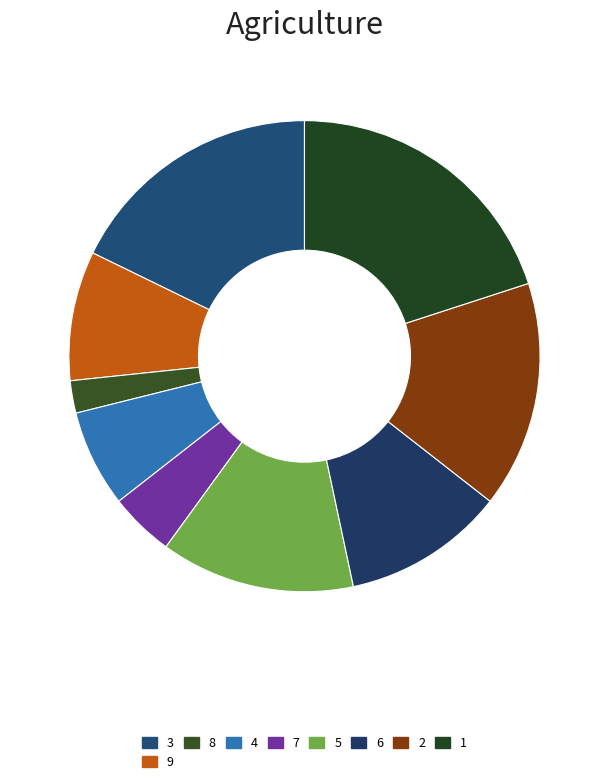

Count the number of slices in the pie.

9